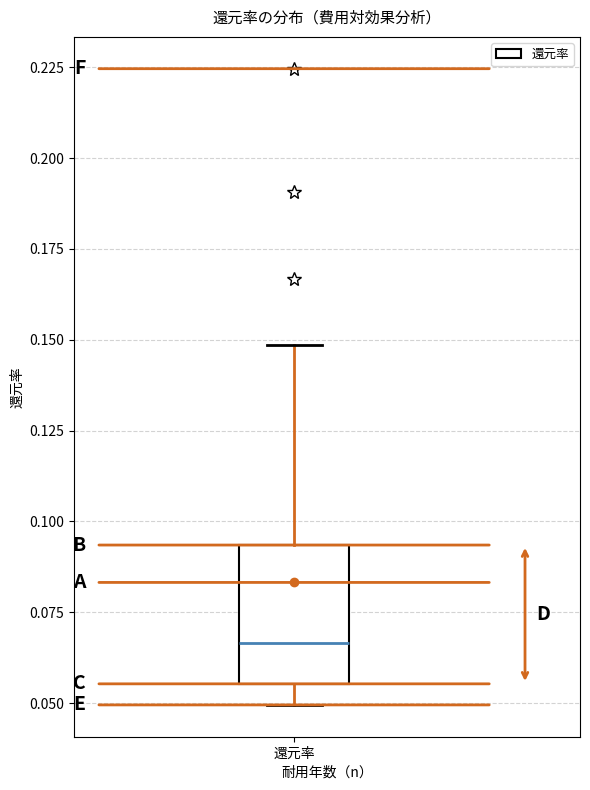

Read this box plot against the y-axis: the position of the median line, the range covered by the box, and the ends of both whiskers. The values are not printed on the chart, so give them approximately, as read against the axis.

median 0.065, box 0.055 to 0.095, whiskers 0.050 to 0.150